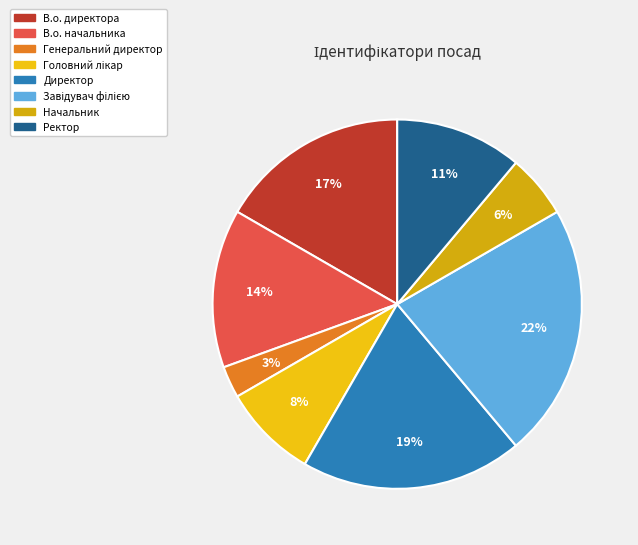

Combined, do Директор and Начальник account for over 50%?

No